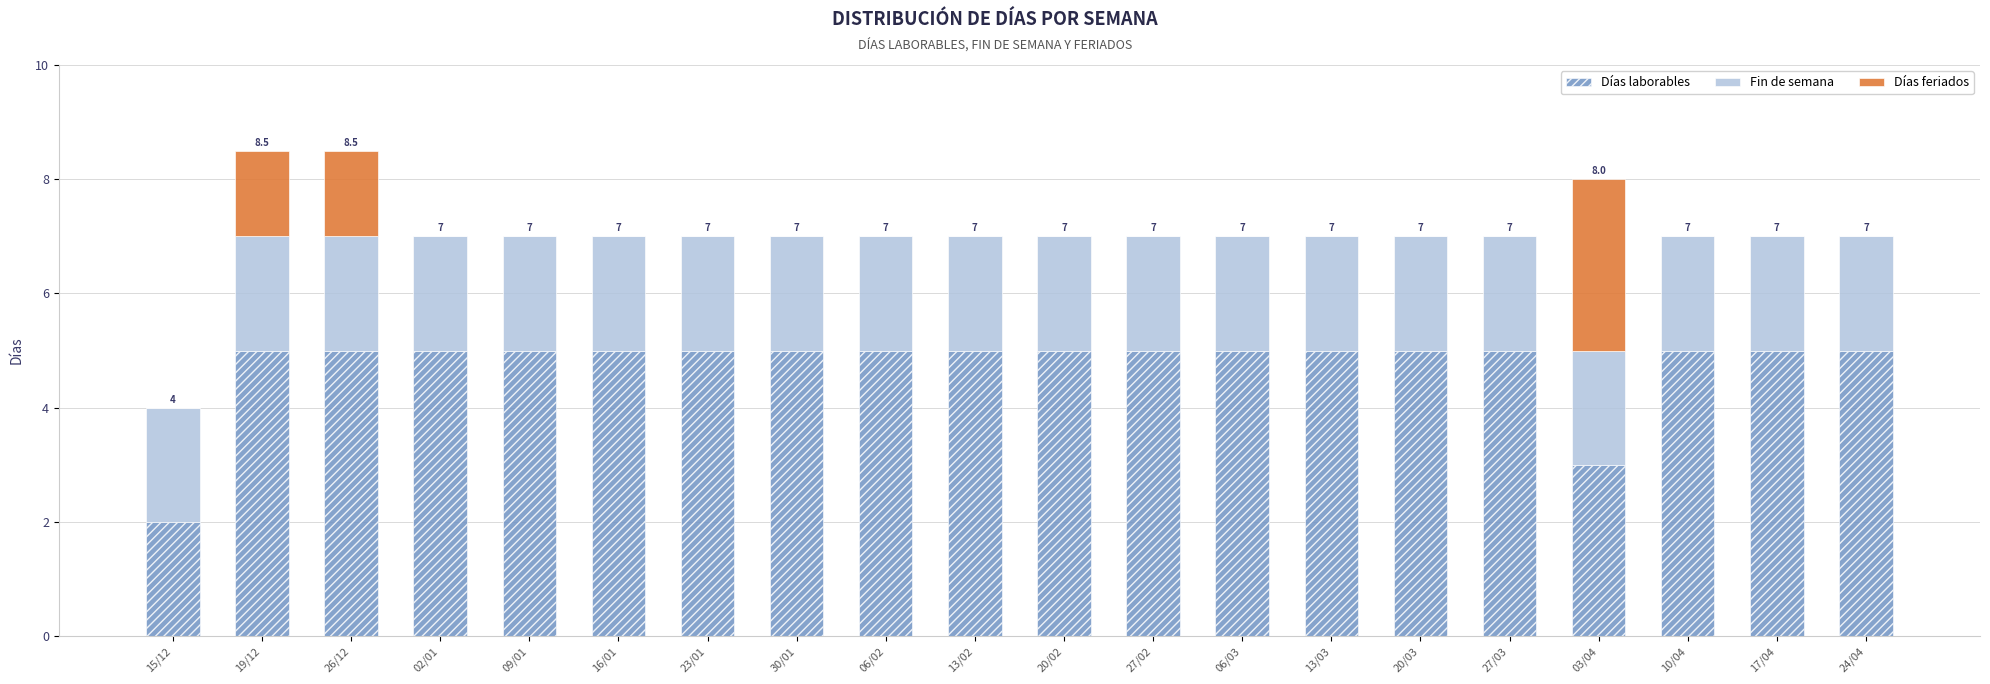

What is the highest value of the Días laborables series?

5.0